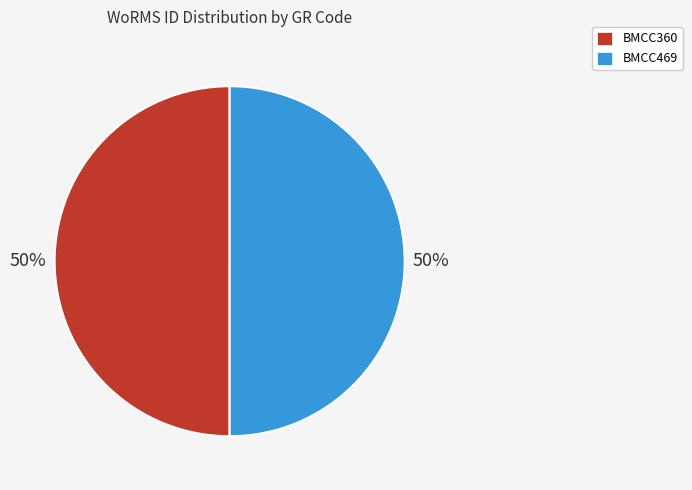

What is the ratio of the value at BMCC469 to the value at BMCC360?

1.0